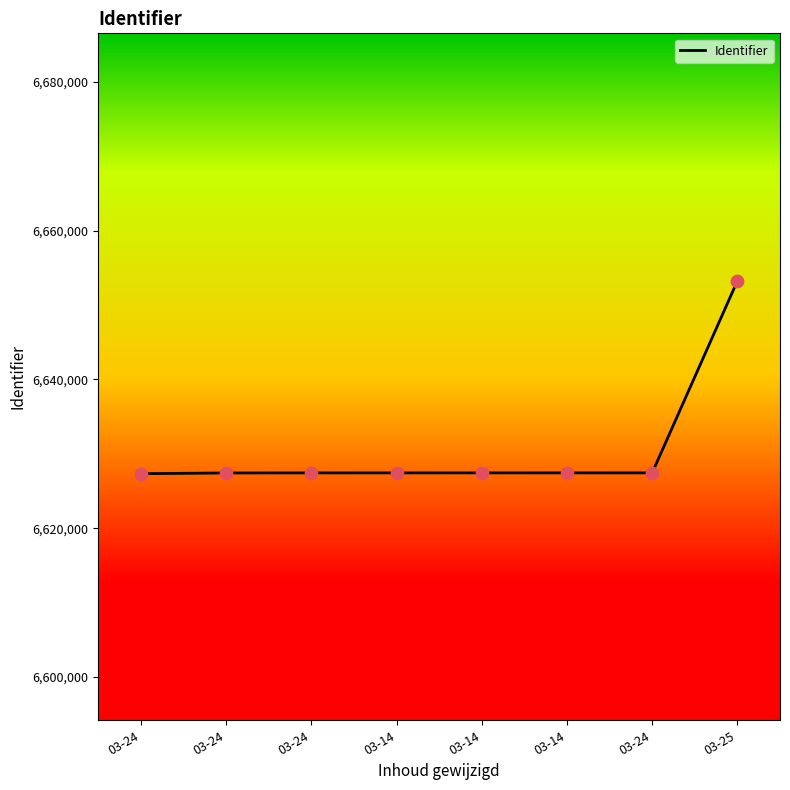

What is the change in value from 03-14 to 03-25?

+25798